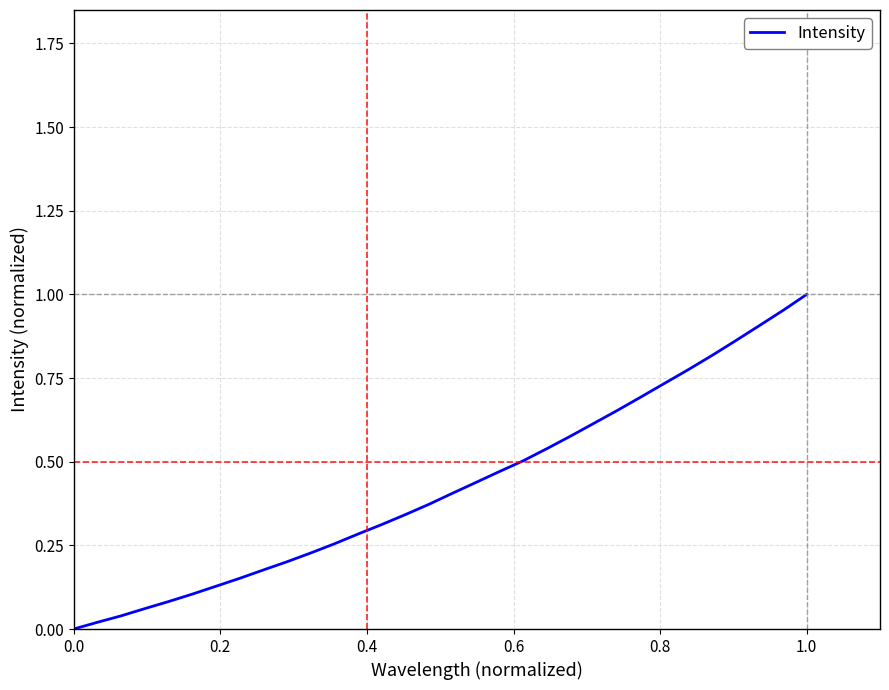

Does the chart display data point markers on the line(s)?

No